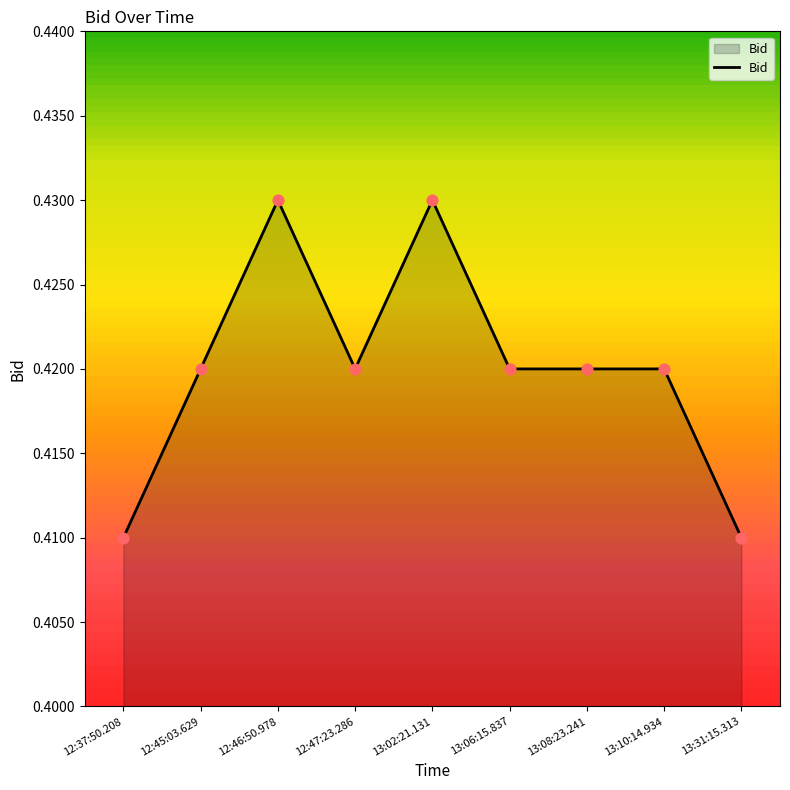

Which has a higher value, 13:02:21.131 or 13:08:23.241?

13:02:21.131